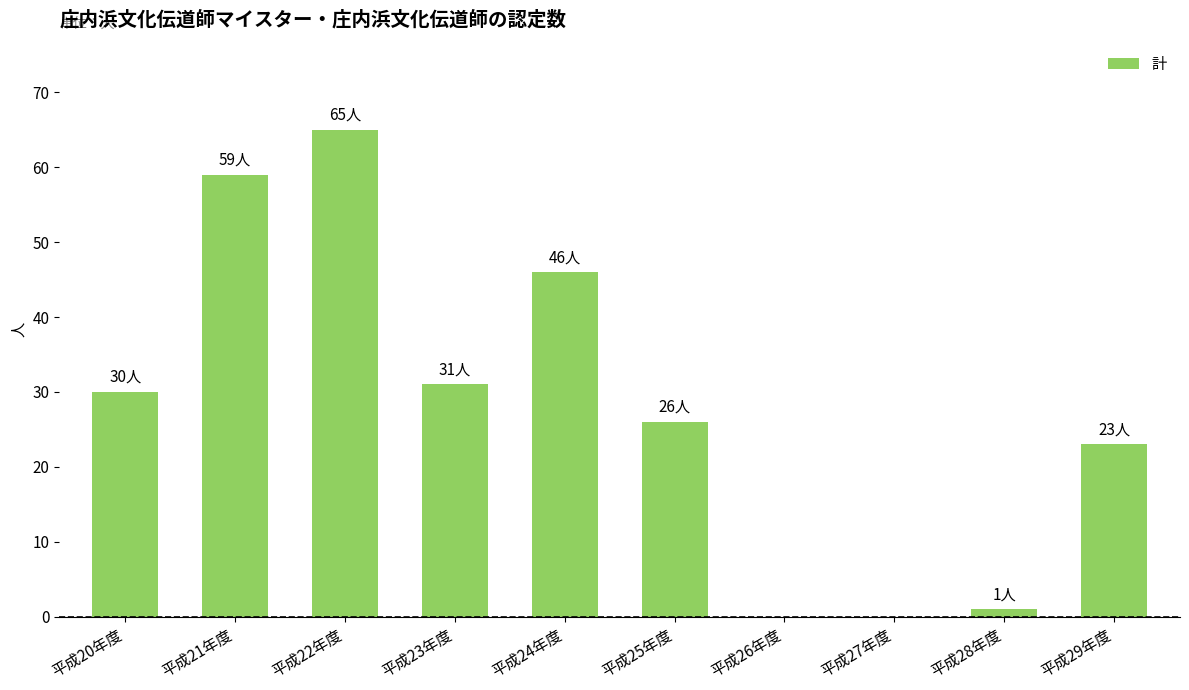

Reading left to right, list all the values displayed in this chart.

30	59	65	31	46	26	0	0	1	23